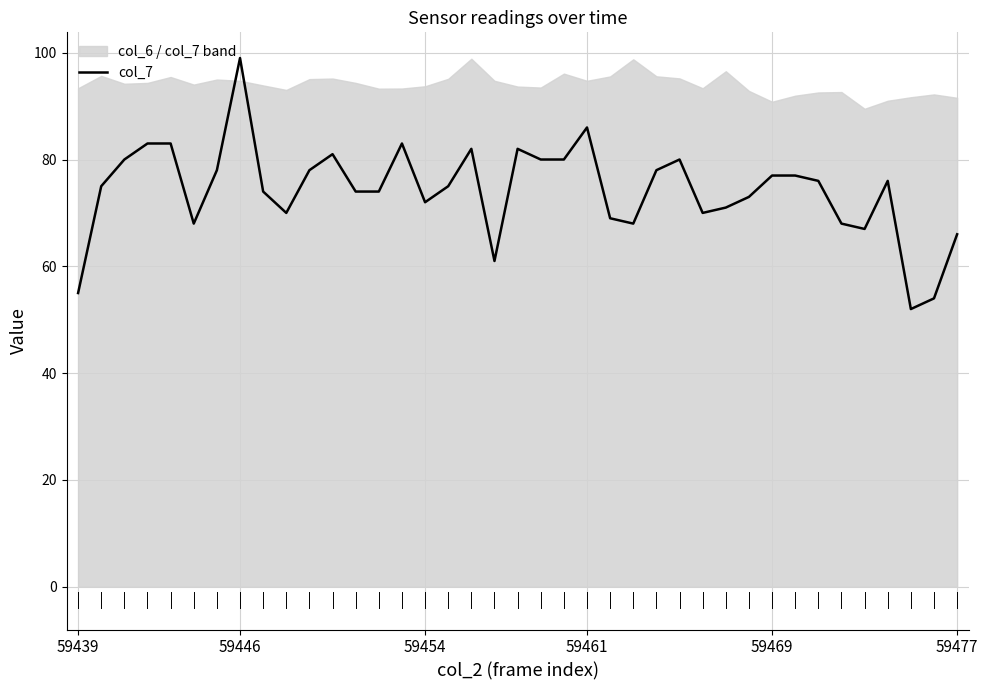

What is the change in value from 8 to 34?

-7